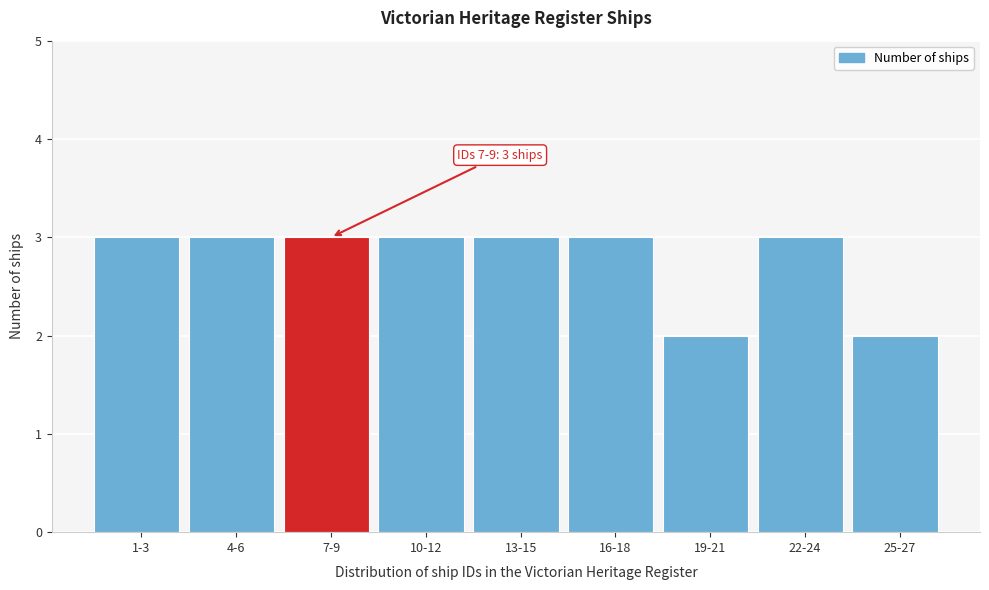

Reading right to left, extract all data points from this chart.

2	3	2	3	3	3	3	3	3